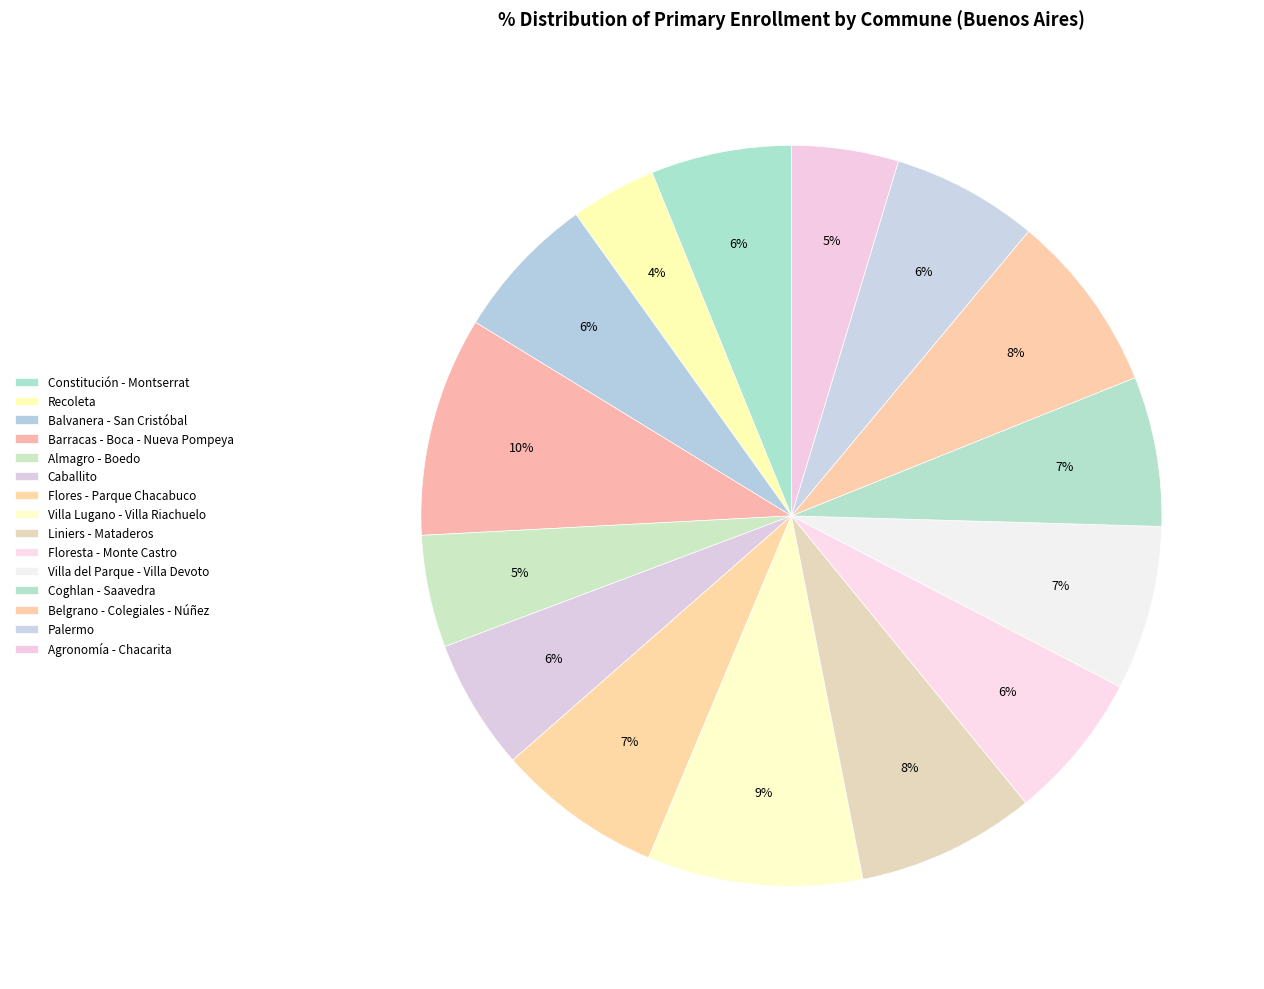

How many segments does this pie chart have?

15